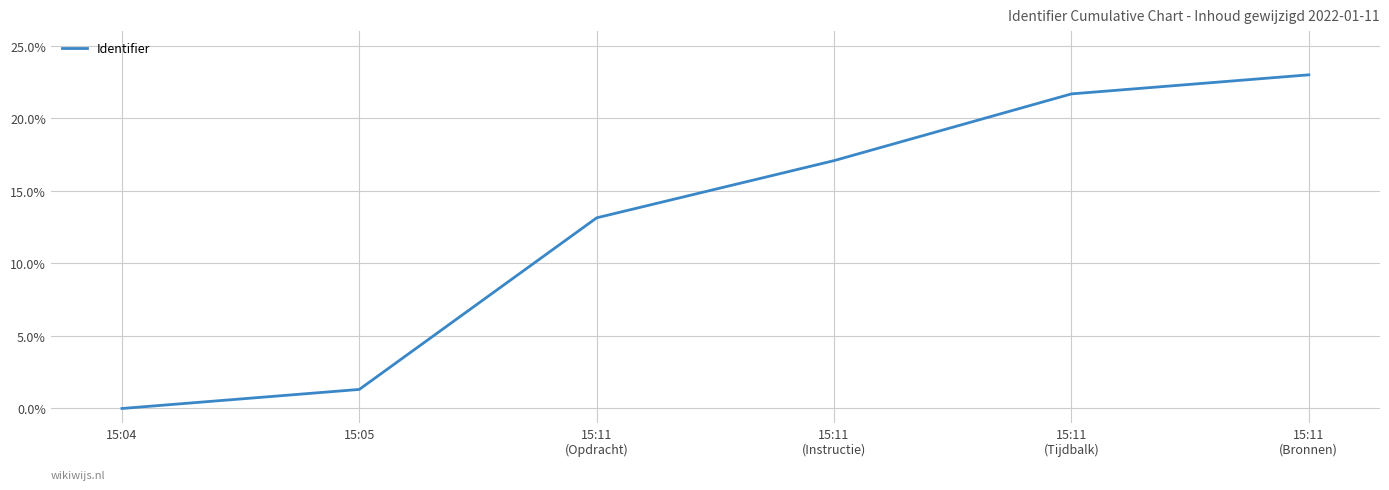

What is the change in value from 15:11
(Instructie) to 15:11
(Tijdbalk)?

+4.6